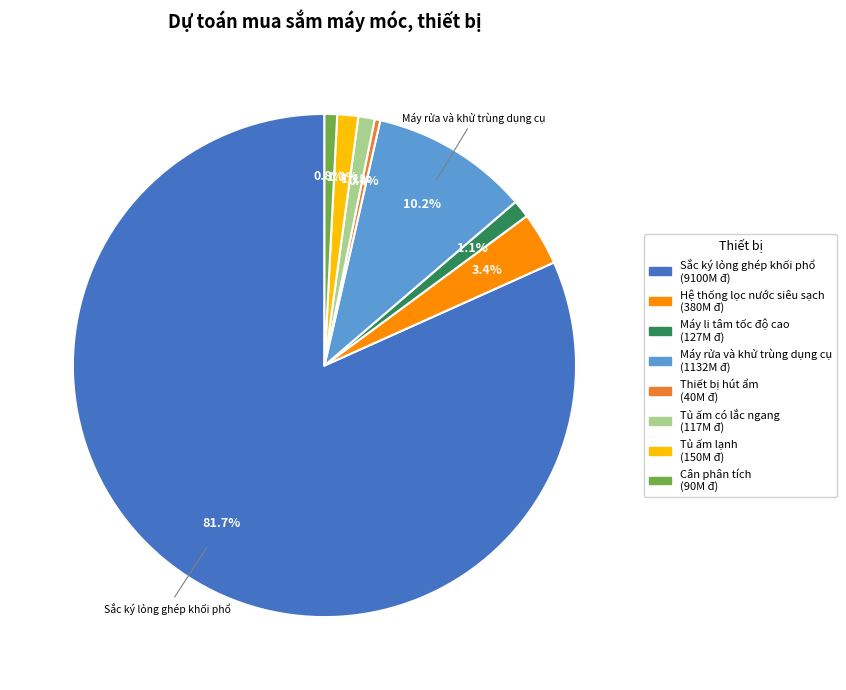

Is there a majority slice in this chart?

Yes